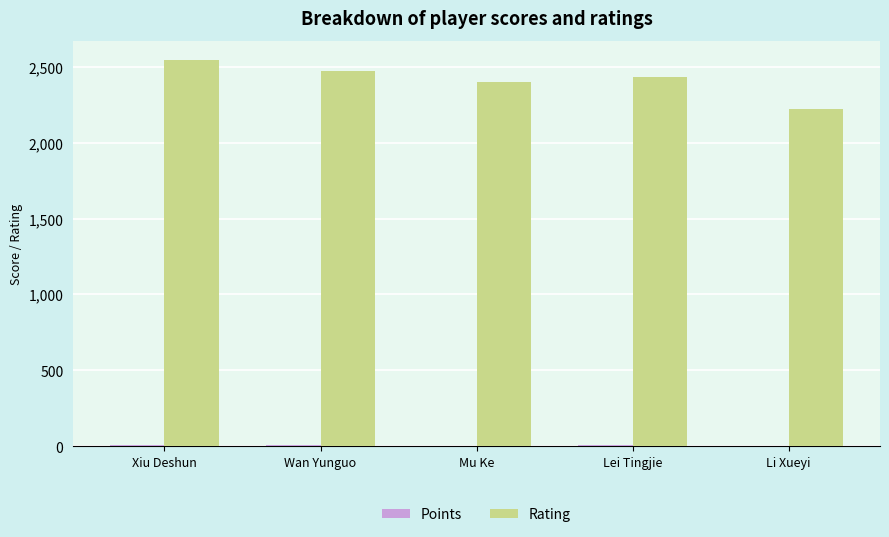

What is the total value across all series at Wan Yunguo?

2477.5